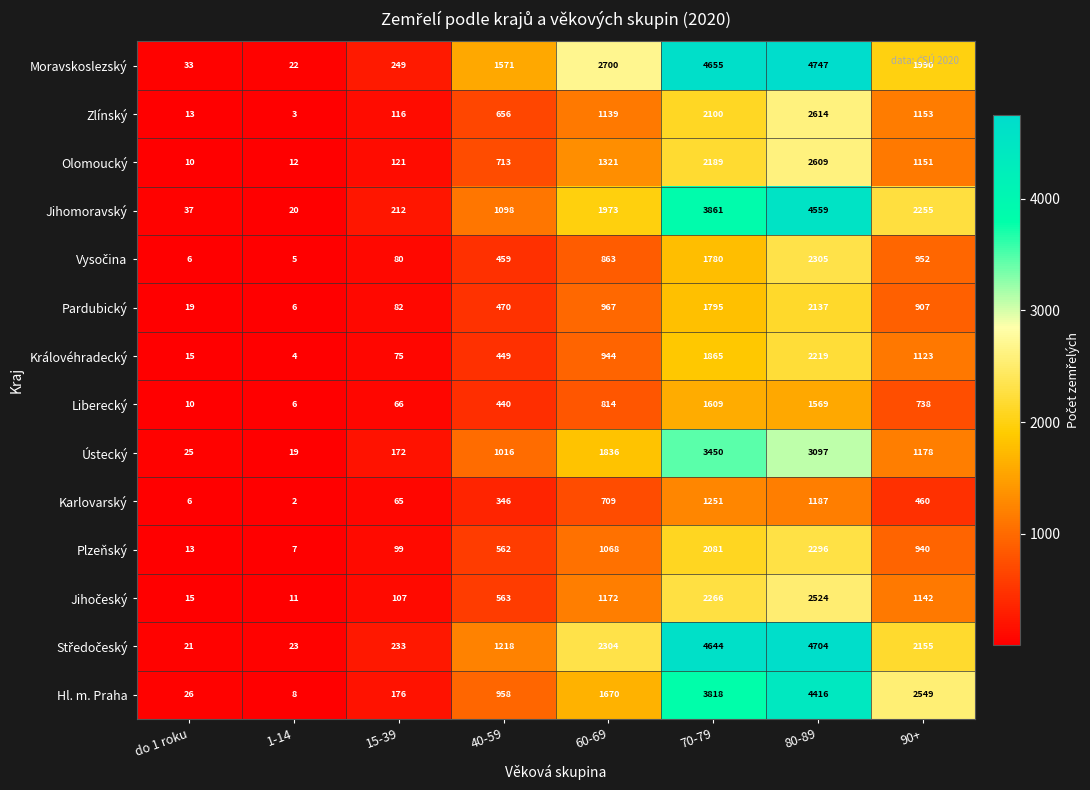

What is the difference between the second highest and second lowest values in the Královéhradecký series?

1850